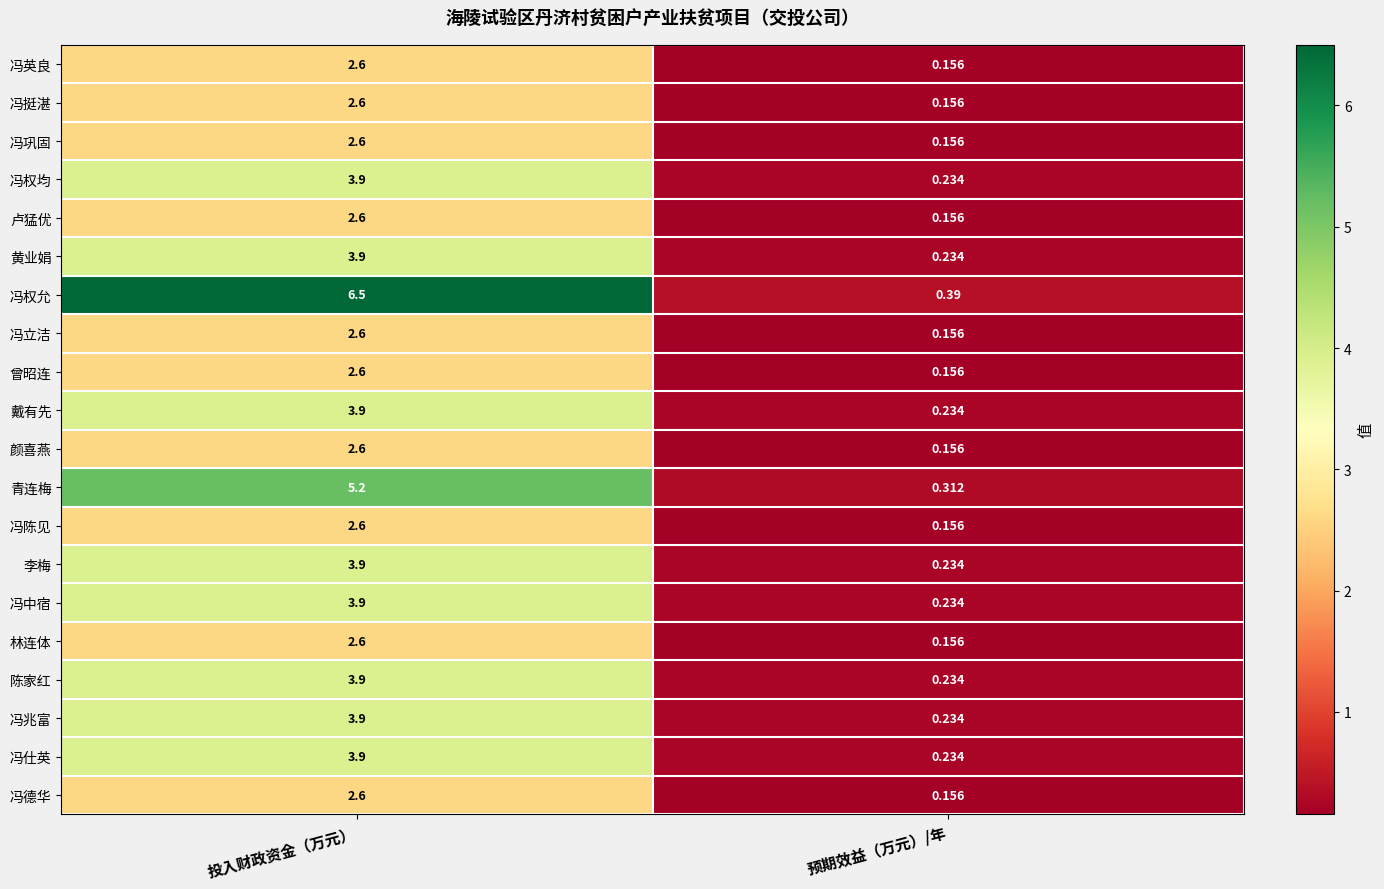

Which label corresponds to the smallest value in the chart?

预期效益（万元）/年